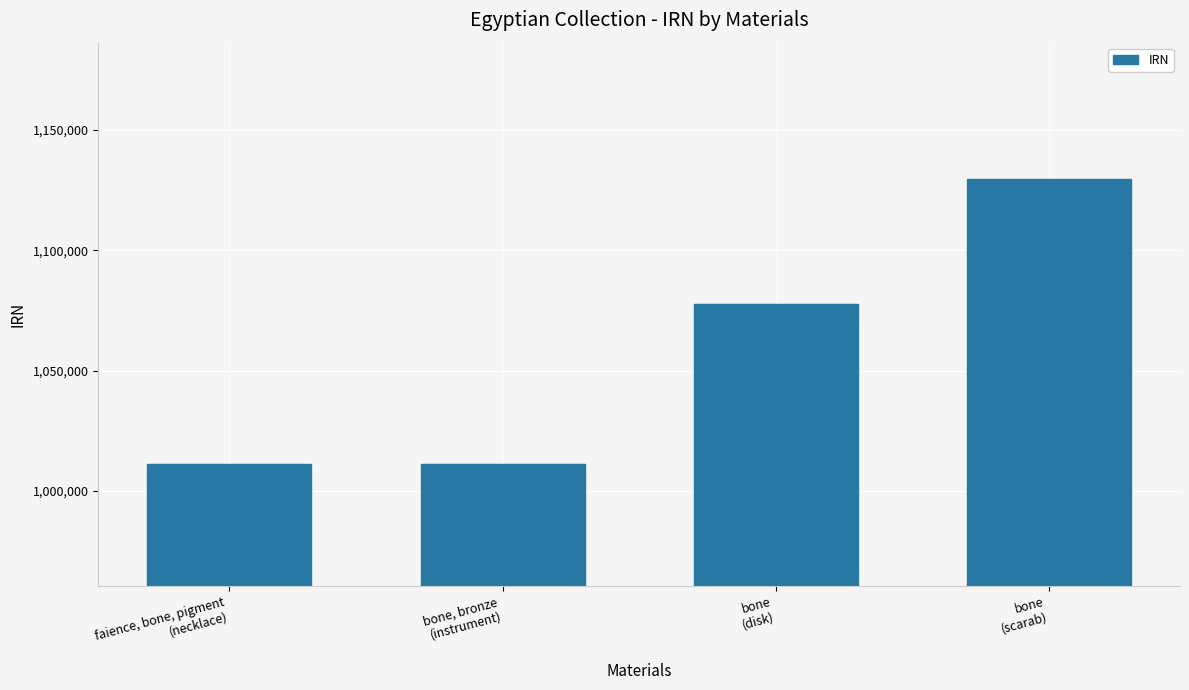

Are the bars horizontal?

No